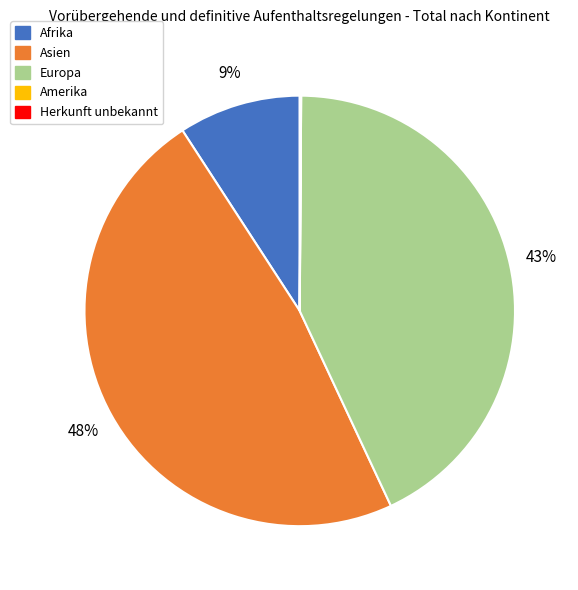

To the nearest percent, what is the difference between the largest and smallest slice percentages?

48%